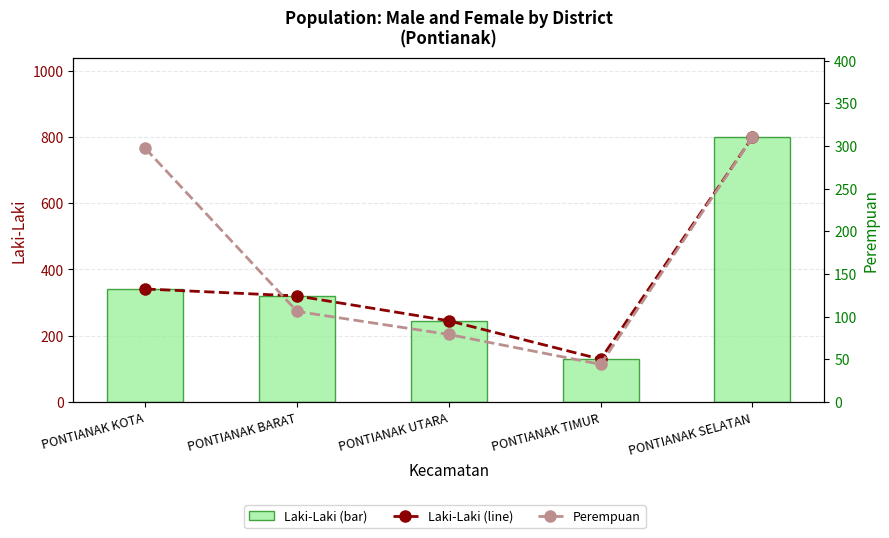

How many groups of bars are there?

5